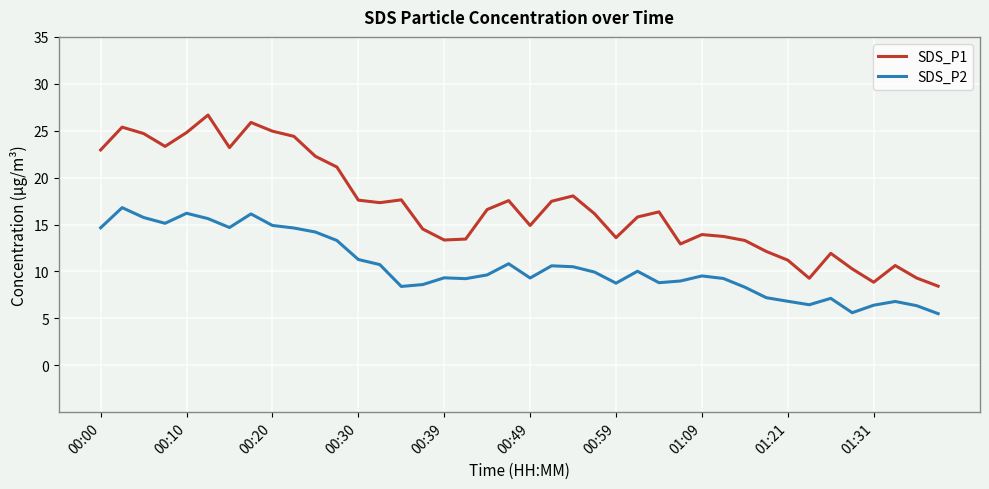

True or false: SDS_P1 and SDS_P2 cross at least once.

False